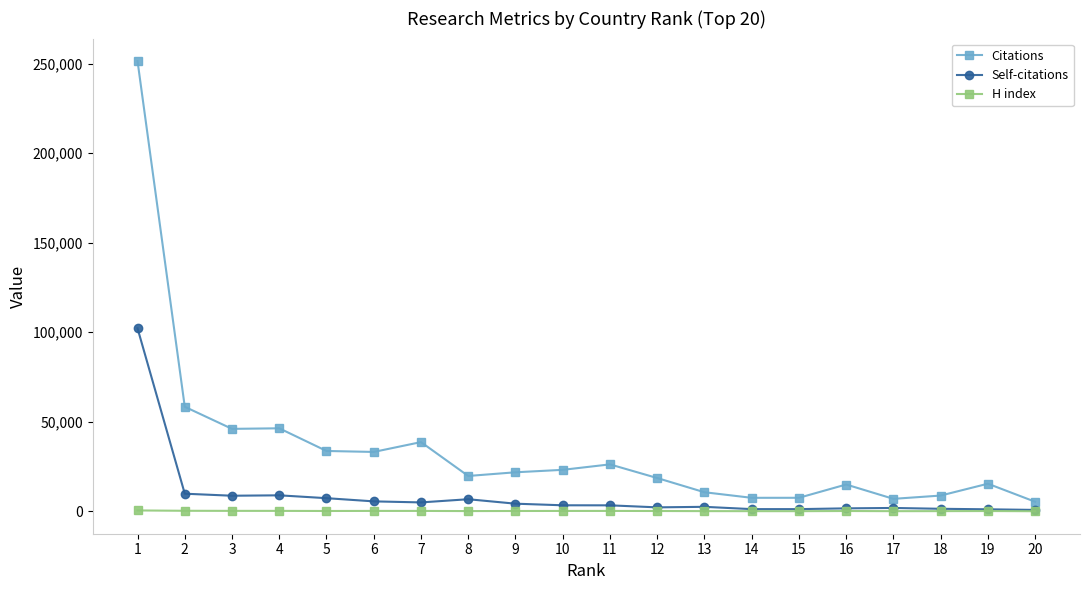

Does the chart display data point markers on the line(s)?

Yes